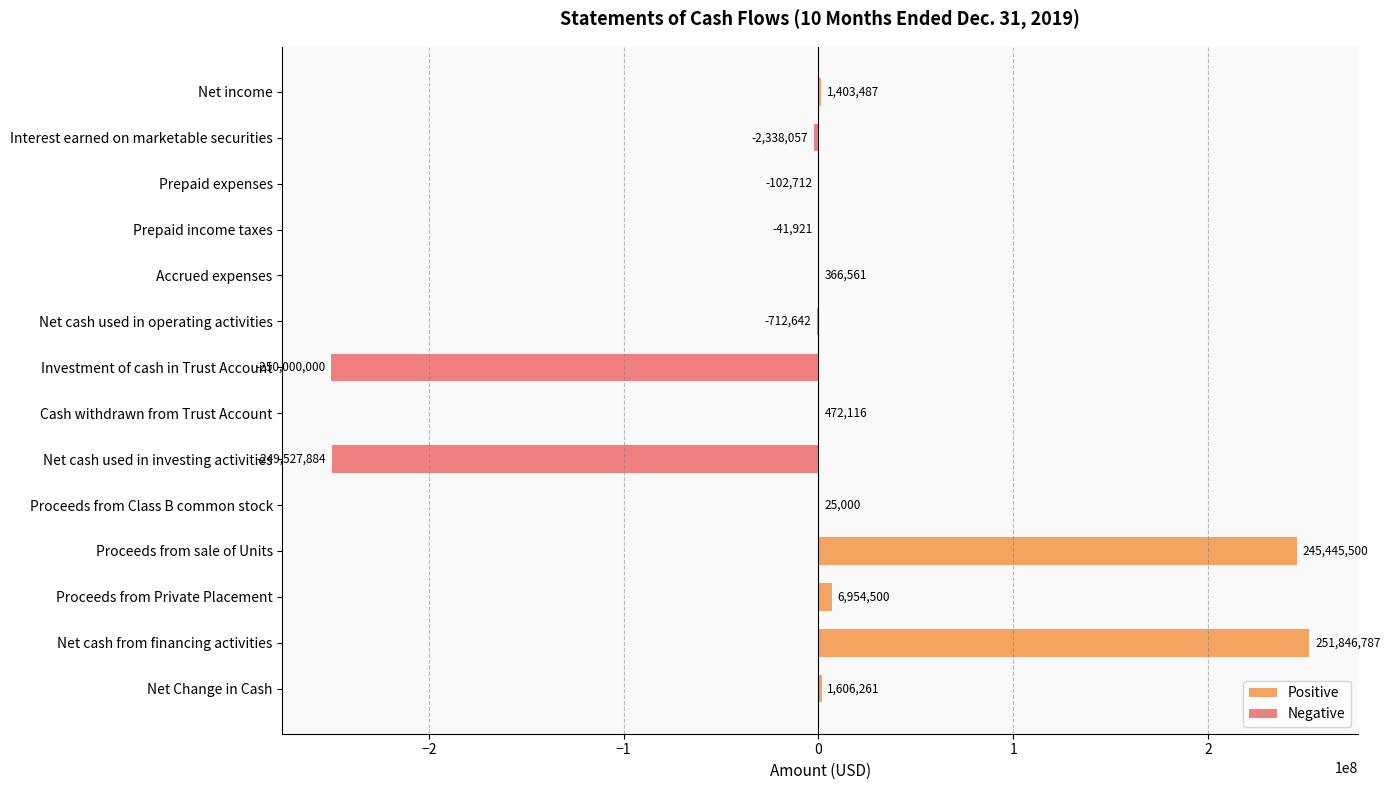

What is the label of the 13th bar from the left?

Net cash from financing activities